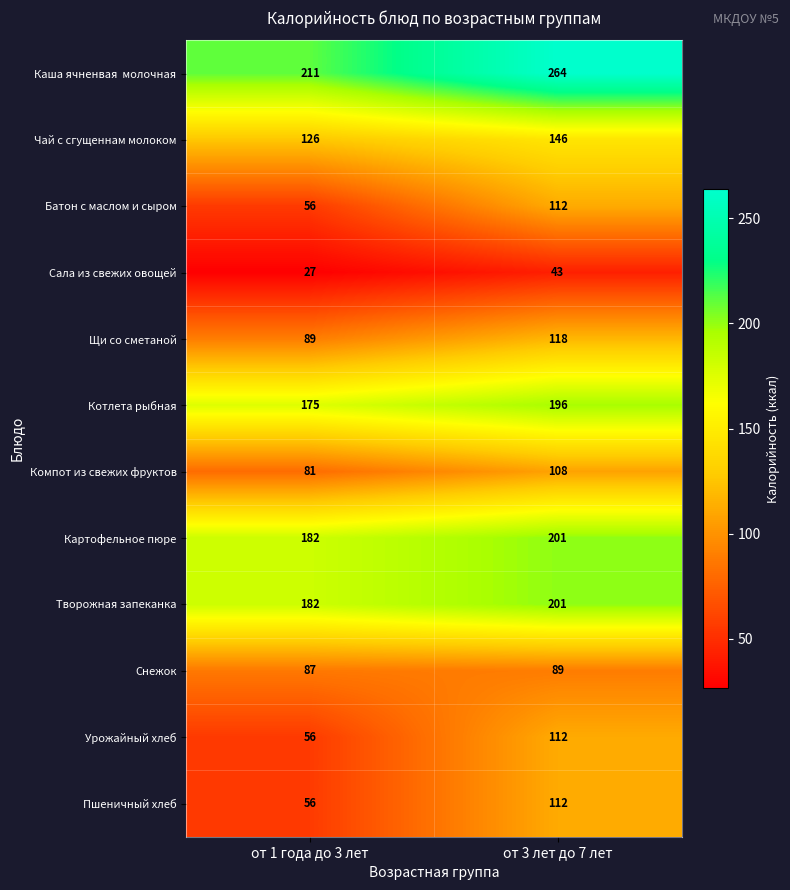

Rank the categories by Сала из свежих овощей value from lowest to highest.

от 1 года до 3 лет, от 3 лет до 7 лет